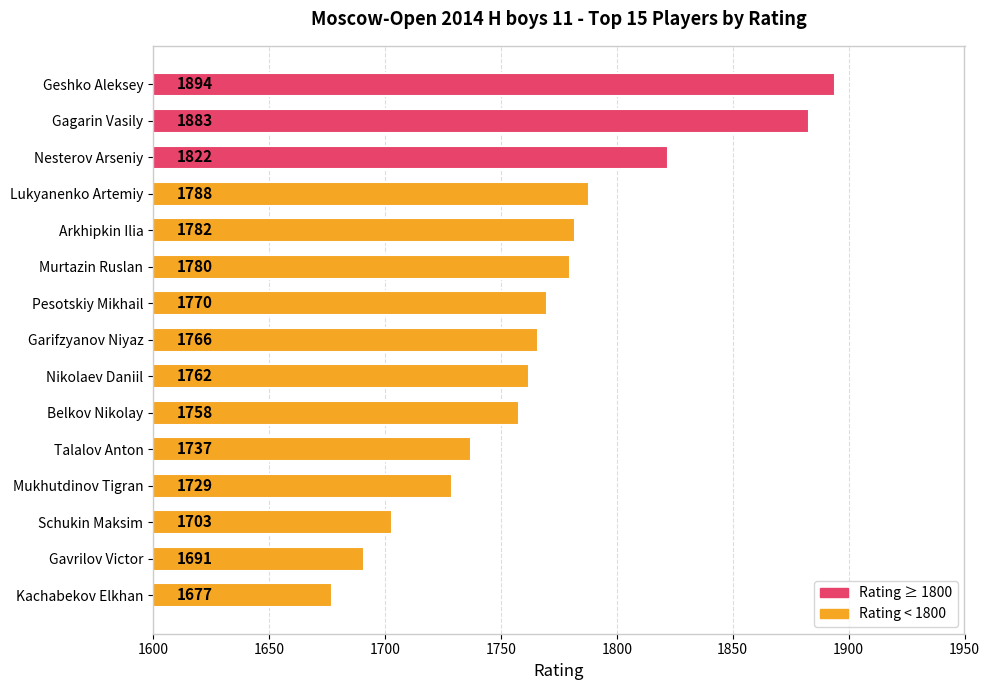

What is the value of the 10th bar from the top?

1758